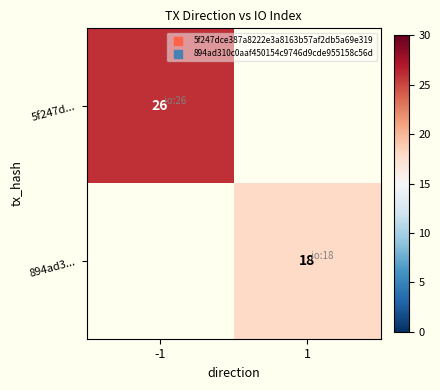

The 5f247d... series shows 26 at -1. True or false?

True